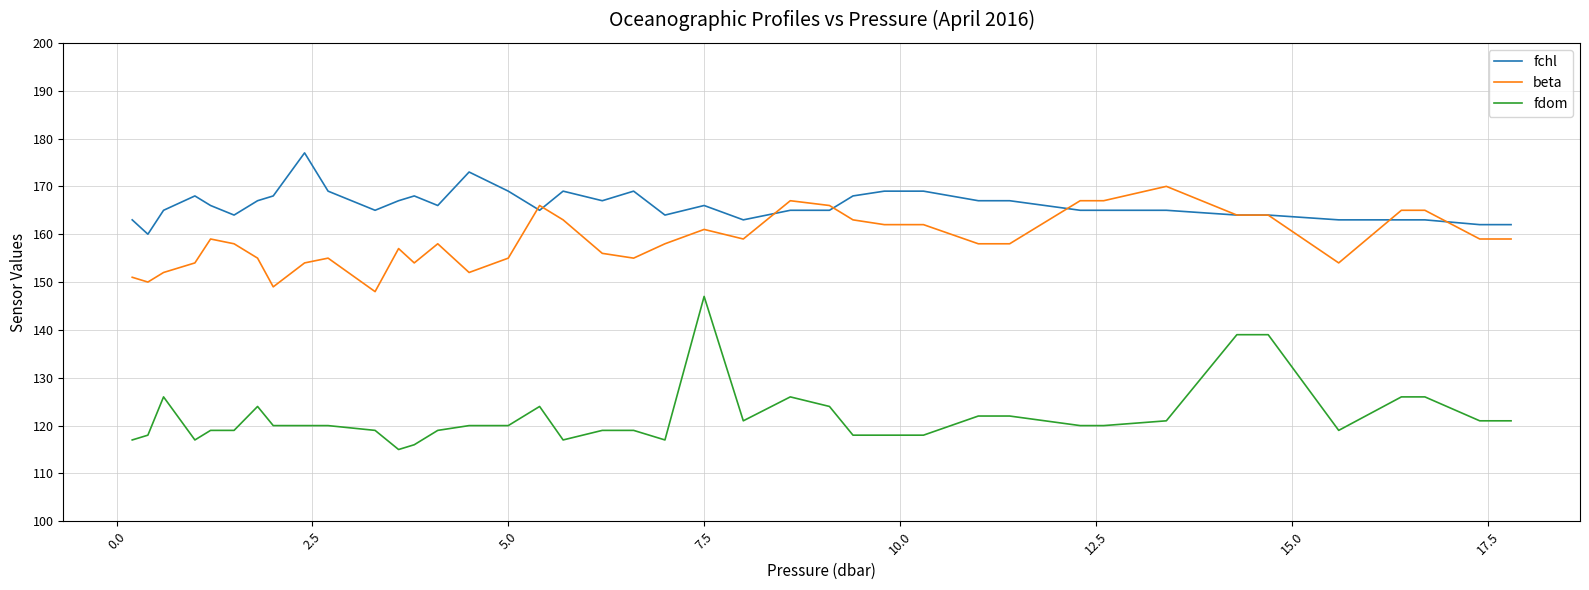

Which series has the largest total across all categories?

fchl